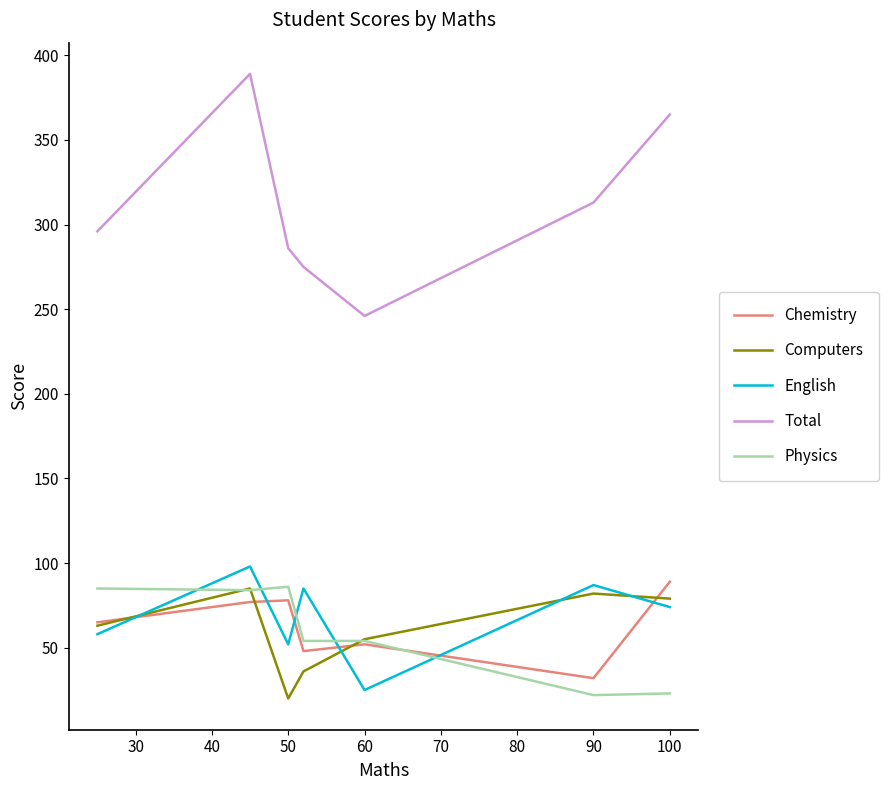

What is the maximum value for English?

98